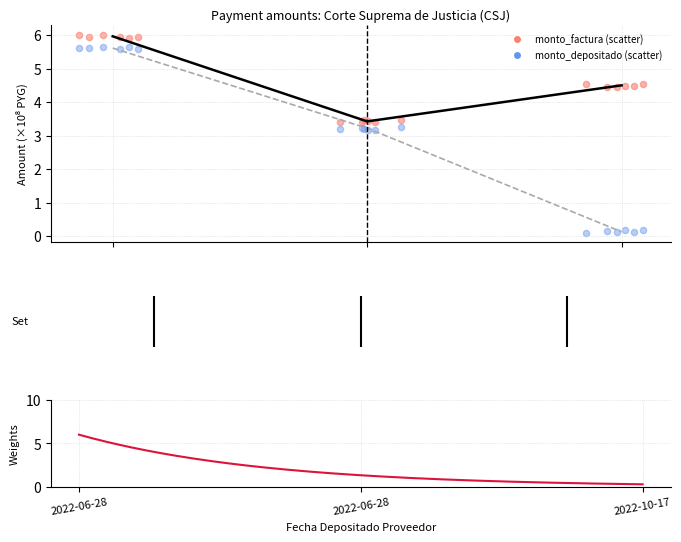

At which category is the sum across all series the highest?

2022-06-28